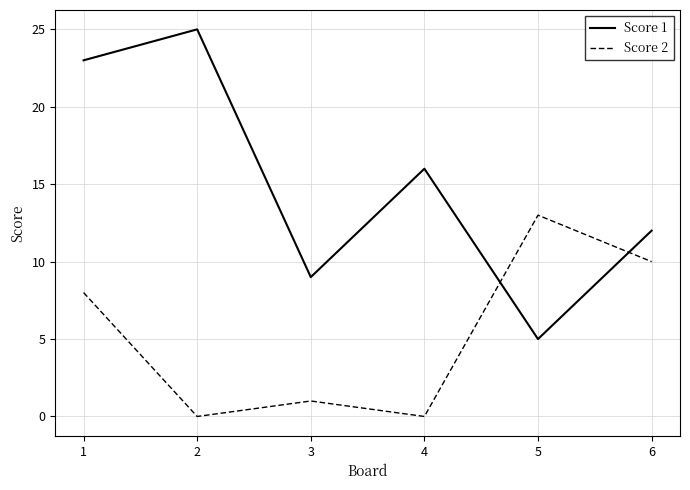

At which category does Score 1 reach its first local valley?

3